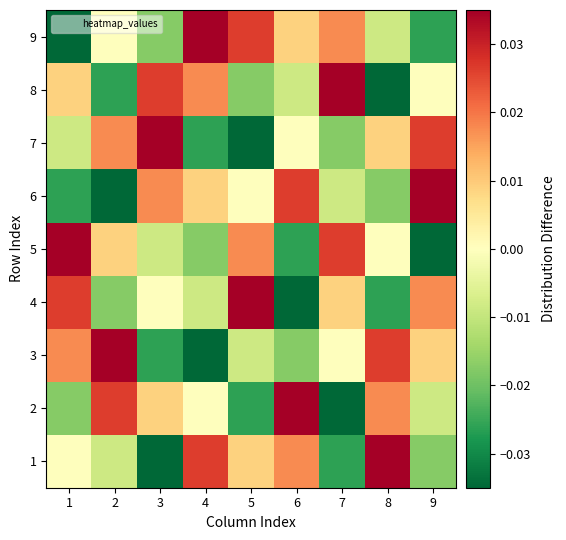

Which category has the highest value across all series?

8